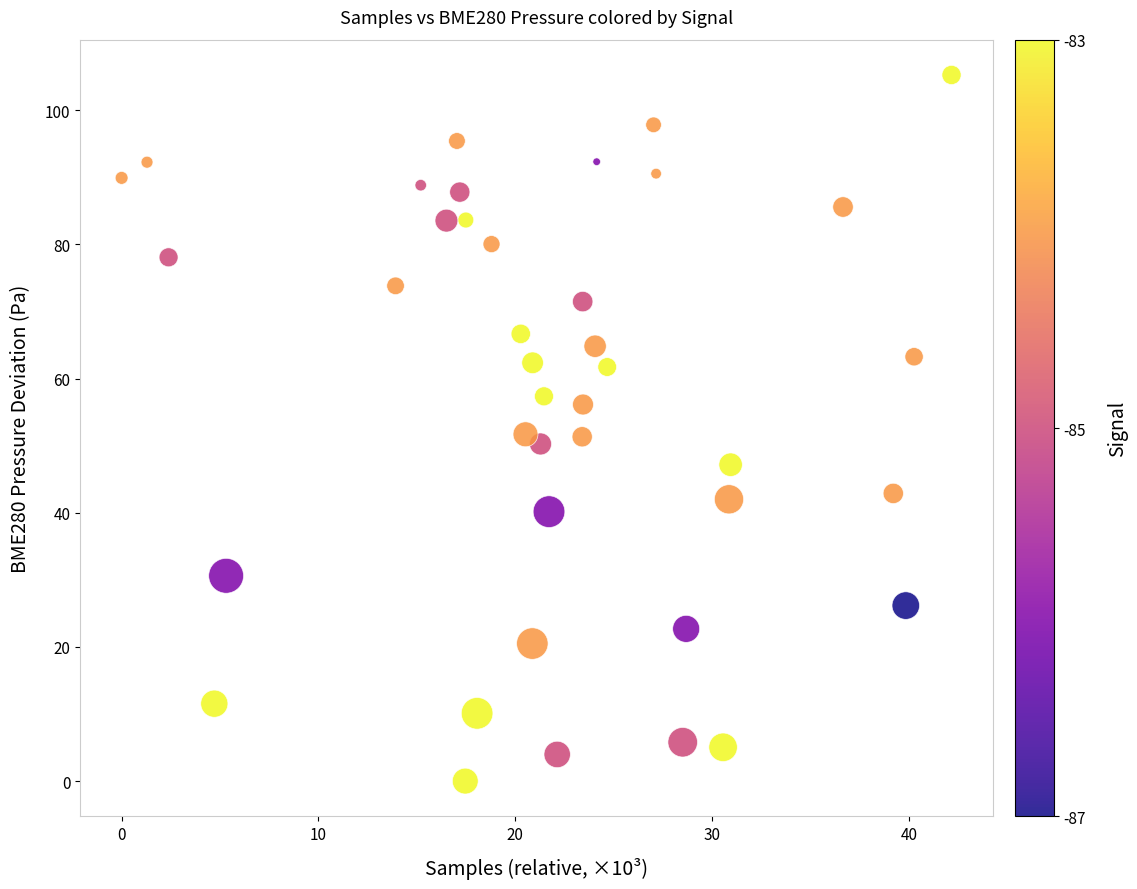

What is the range of X values (max minus min)?

42.2